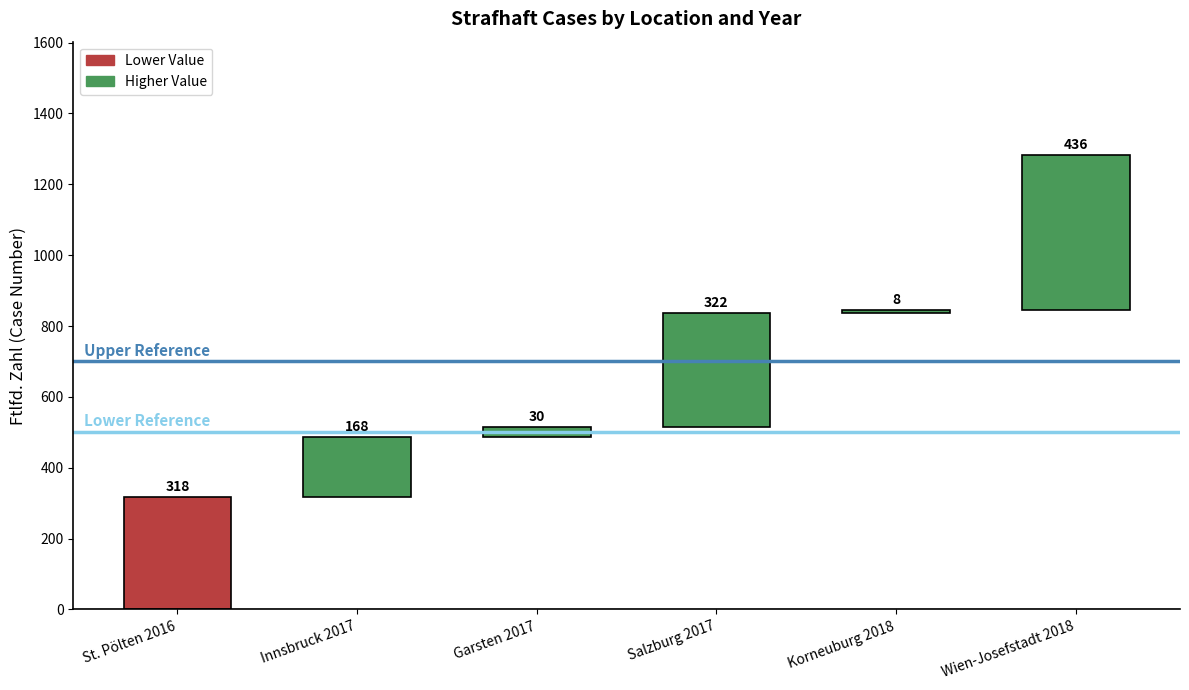

What is the difference between the values at Salzburg 2017 and Korneuburg 2018?

314